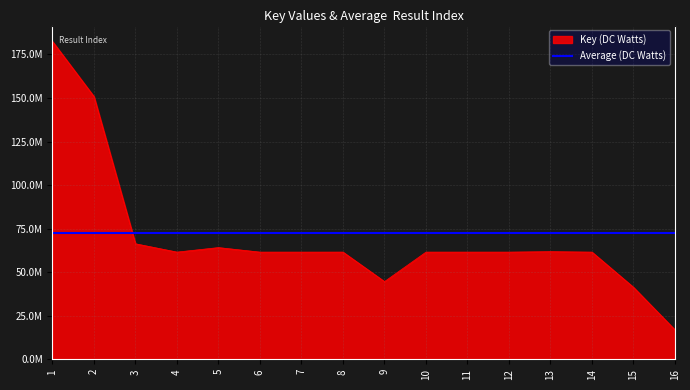

Which has a higher value, 13 or 10?

13